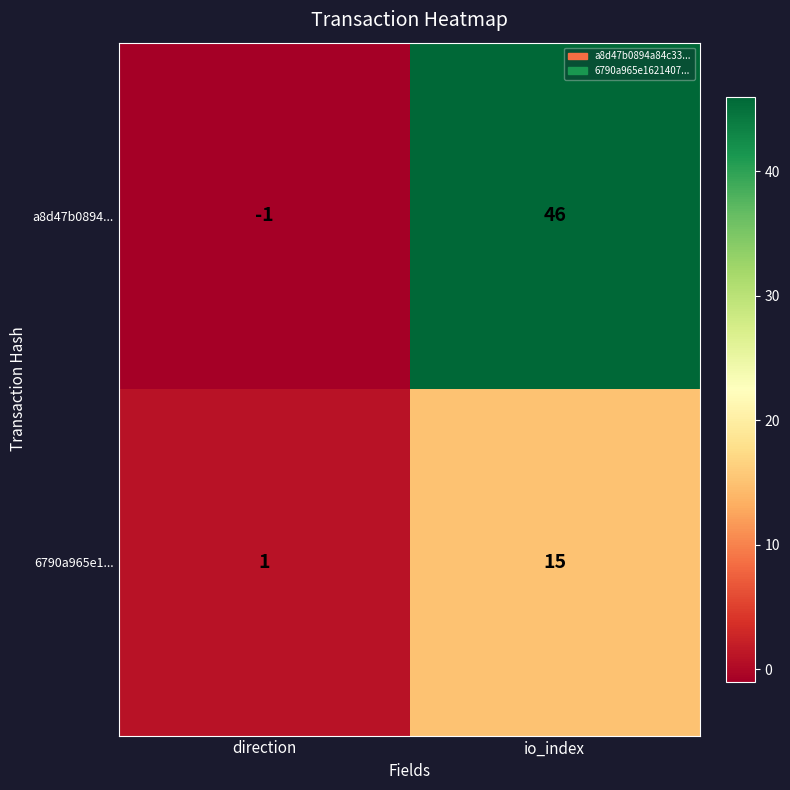

What is the difference between the highest and lowest values at io_index?

31